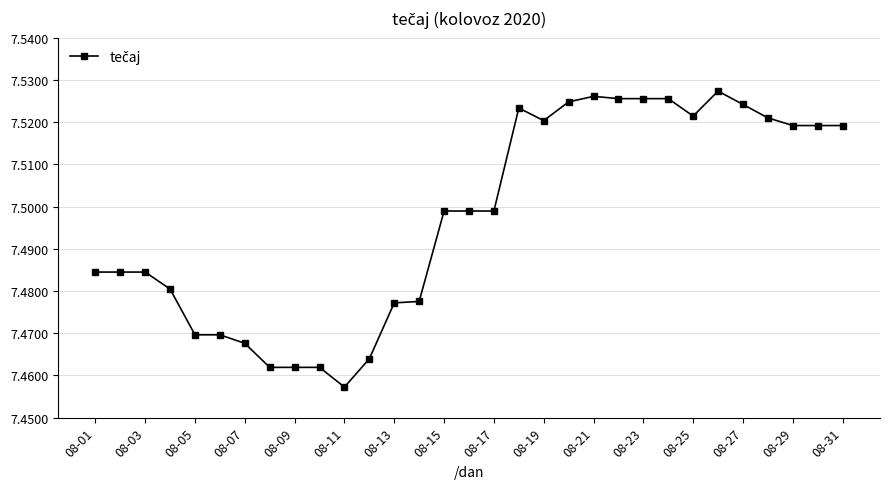

True or false: there are more than 0 points higher than both neighbors.

True